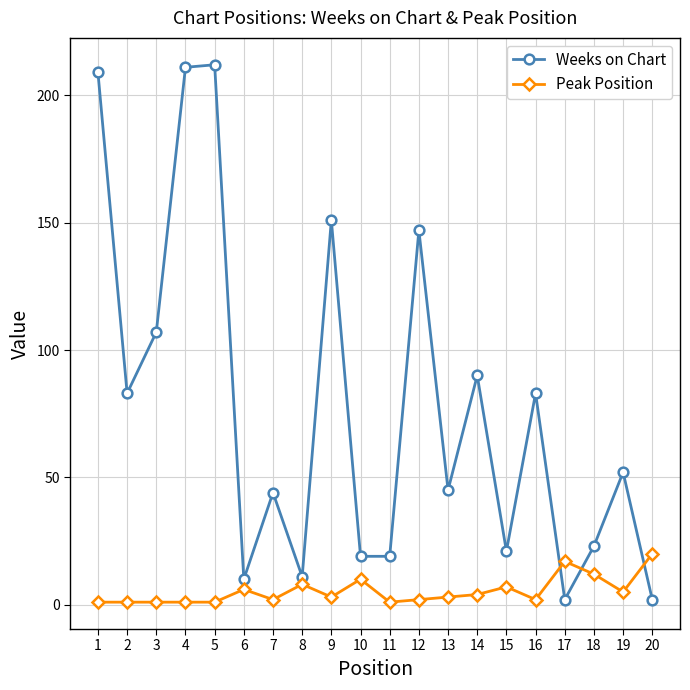

At which category does Weeks on Chart reach its first local valley?

2